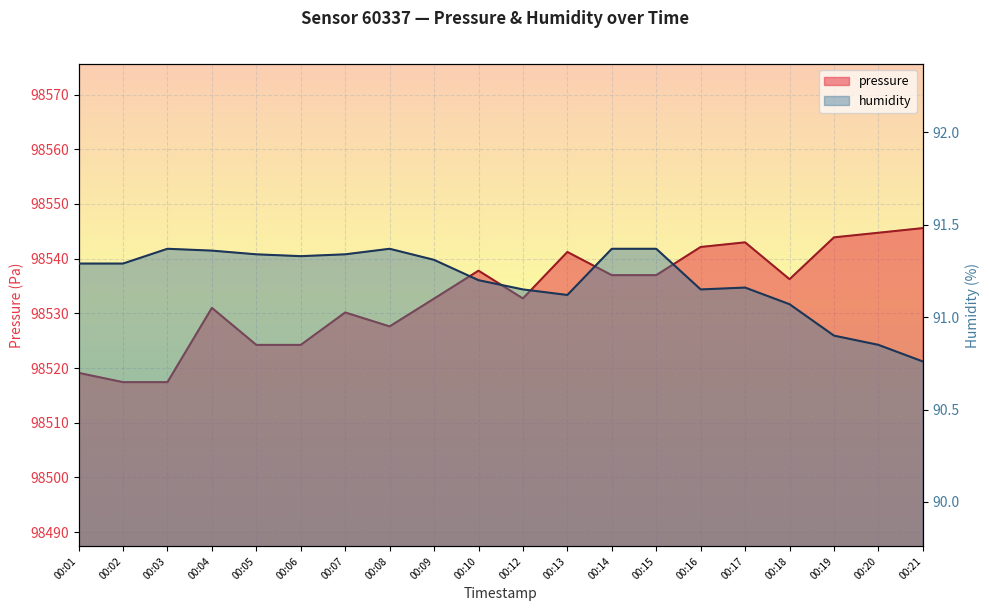

How many interior local valleys does the humidity series have?

3